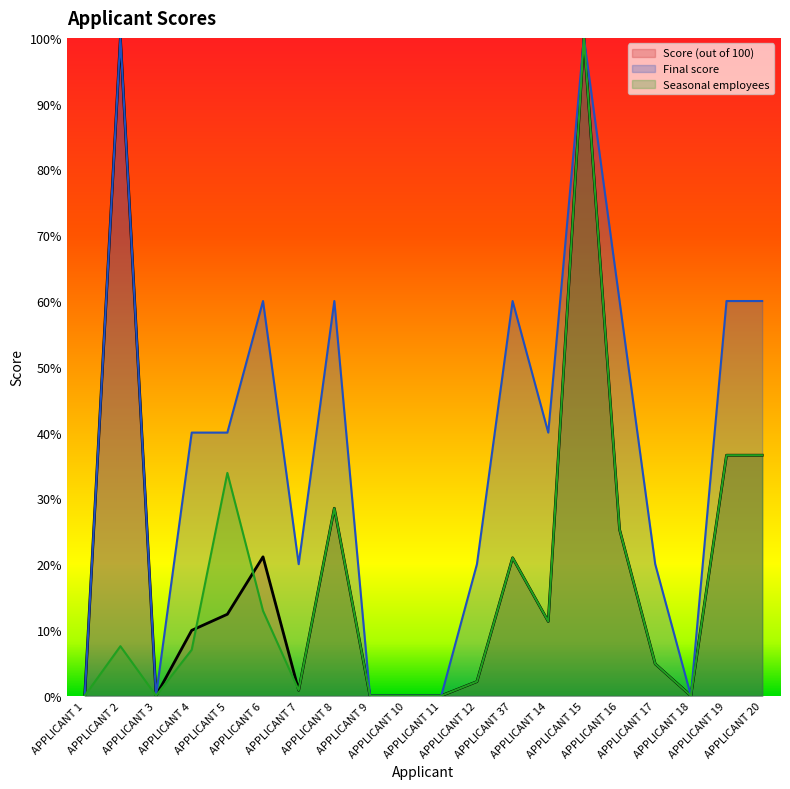

What is the average value of the Final score series?

37.0